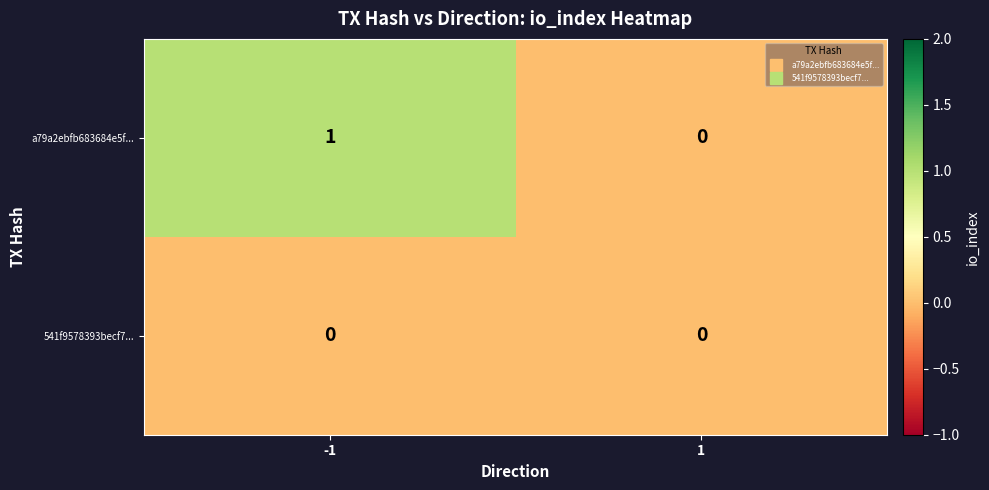

What is the maximum value shown in the chart?

1